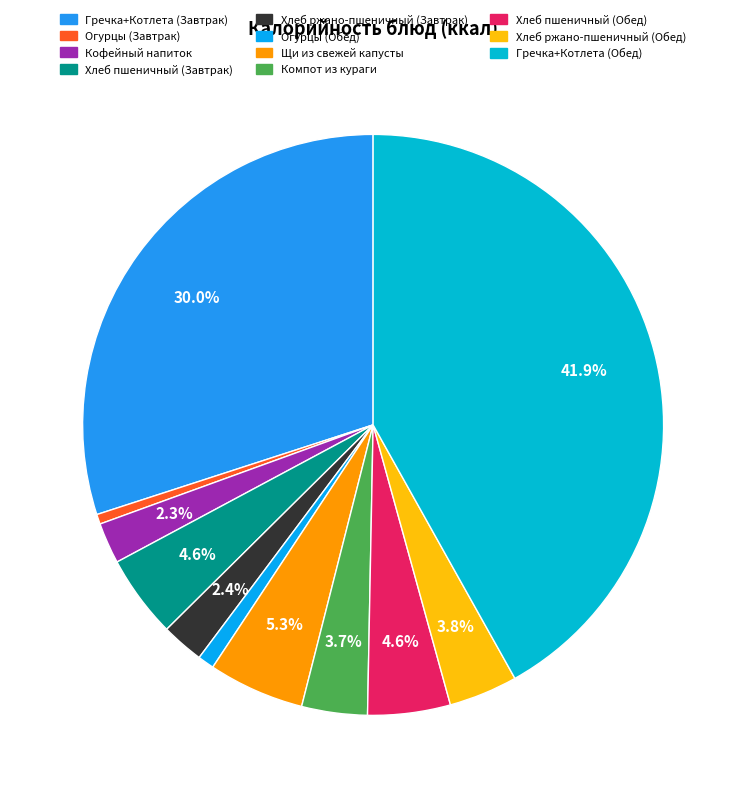

Count the number of slices in the pie.

11